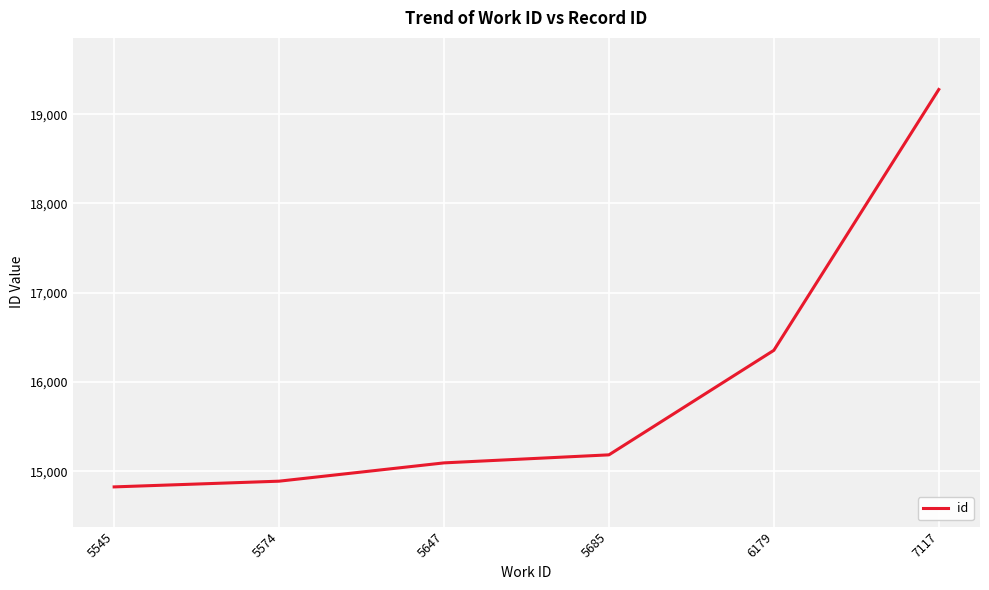

Which has a higher value, 5574 or 6179?

6179